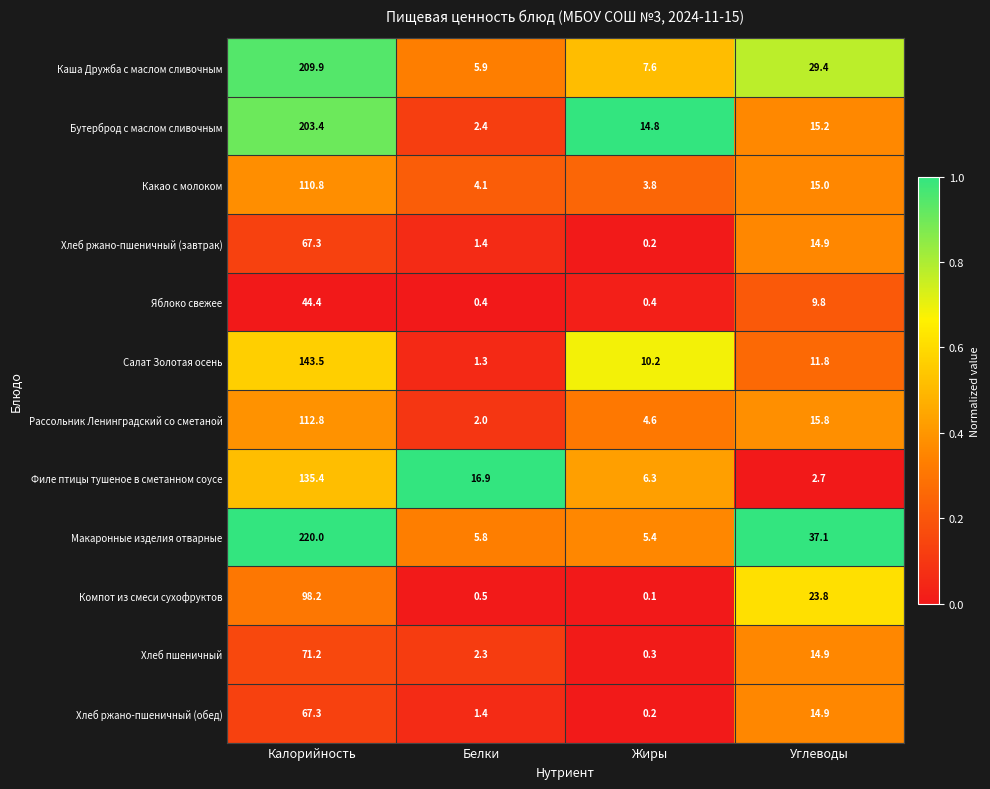

Is it true that Хлеб пшеничный equals 0.3 at Жиры?

True